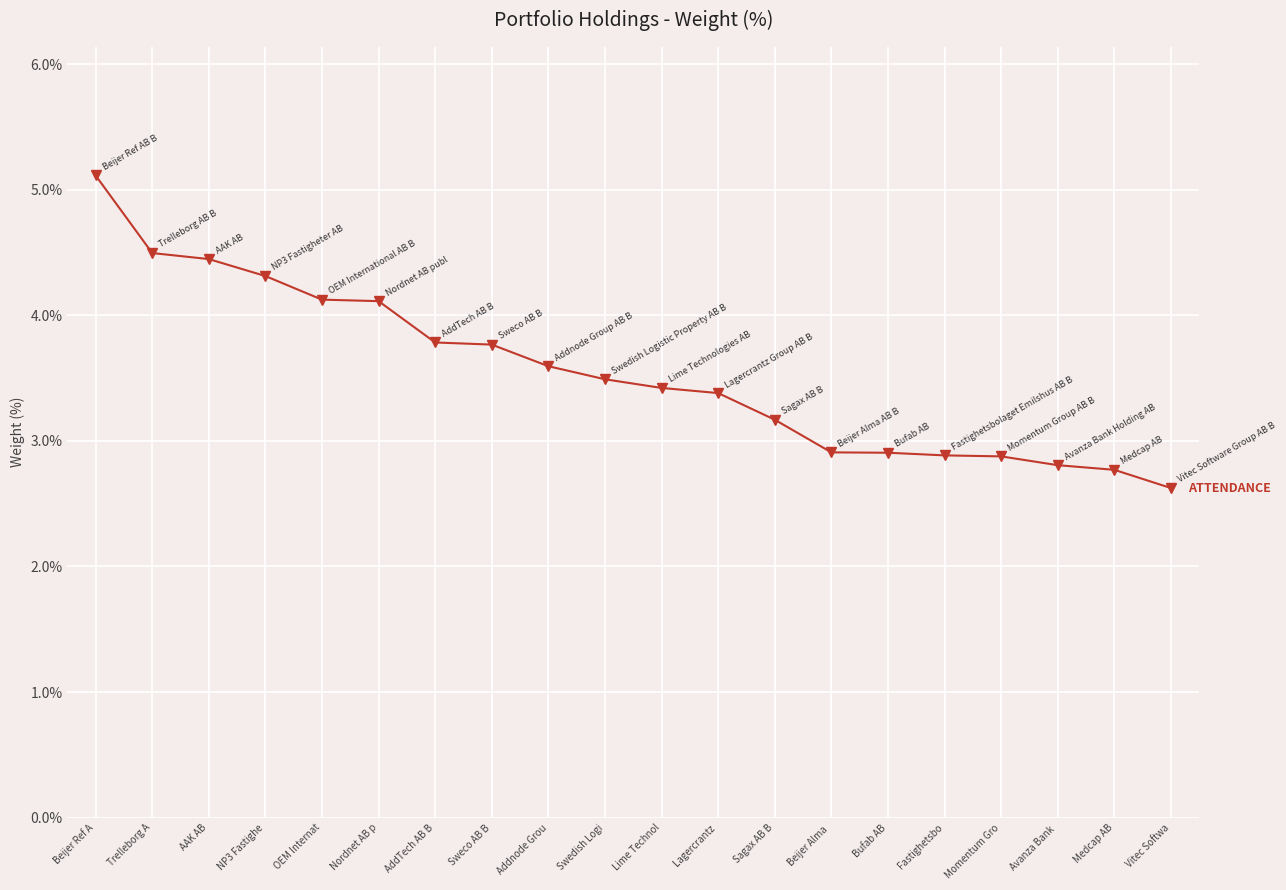

At which label does the data first exceed 3?

Beijer Ref A